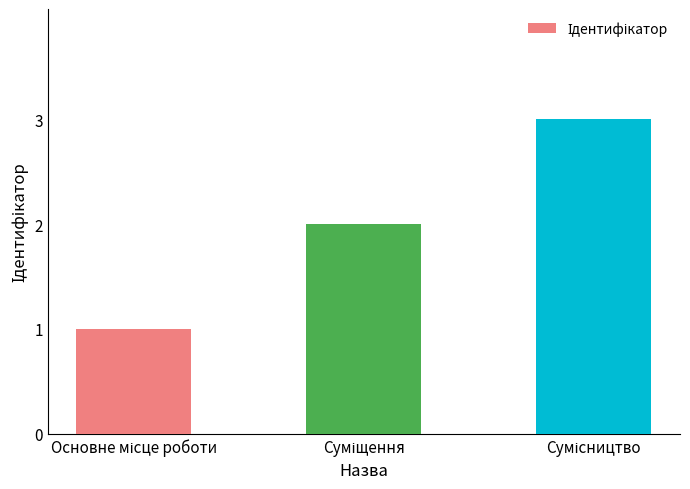

What is the greatest value displayed?

3